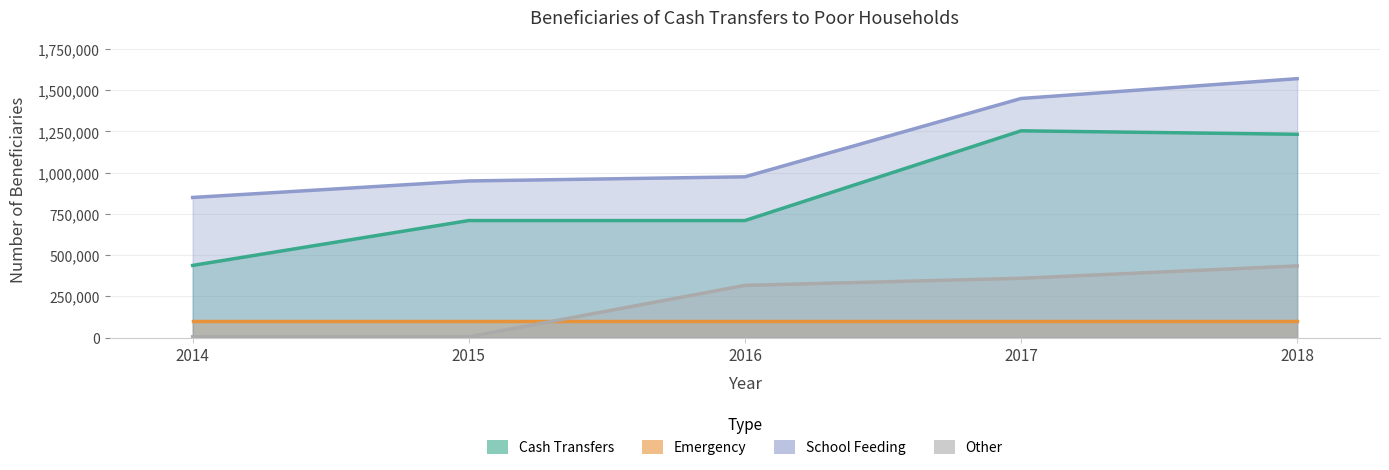

True or false: Cash Transfers has more than 2 interior local peaks.

False